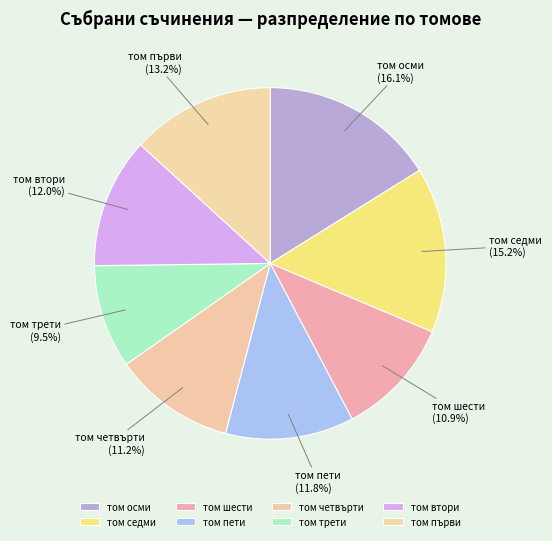

Is there any slice that represents more than half of the pie?

No